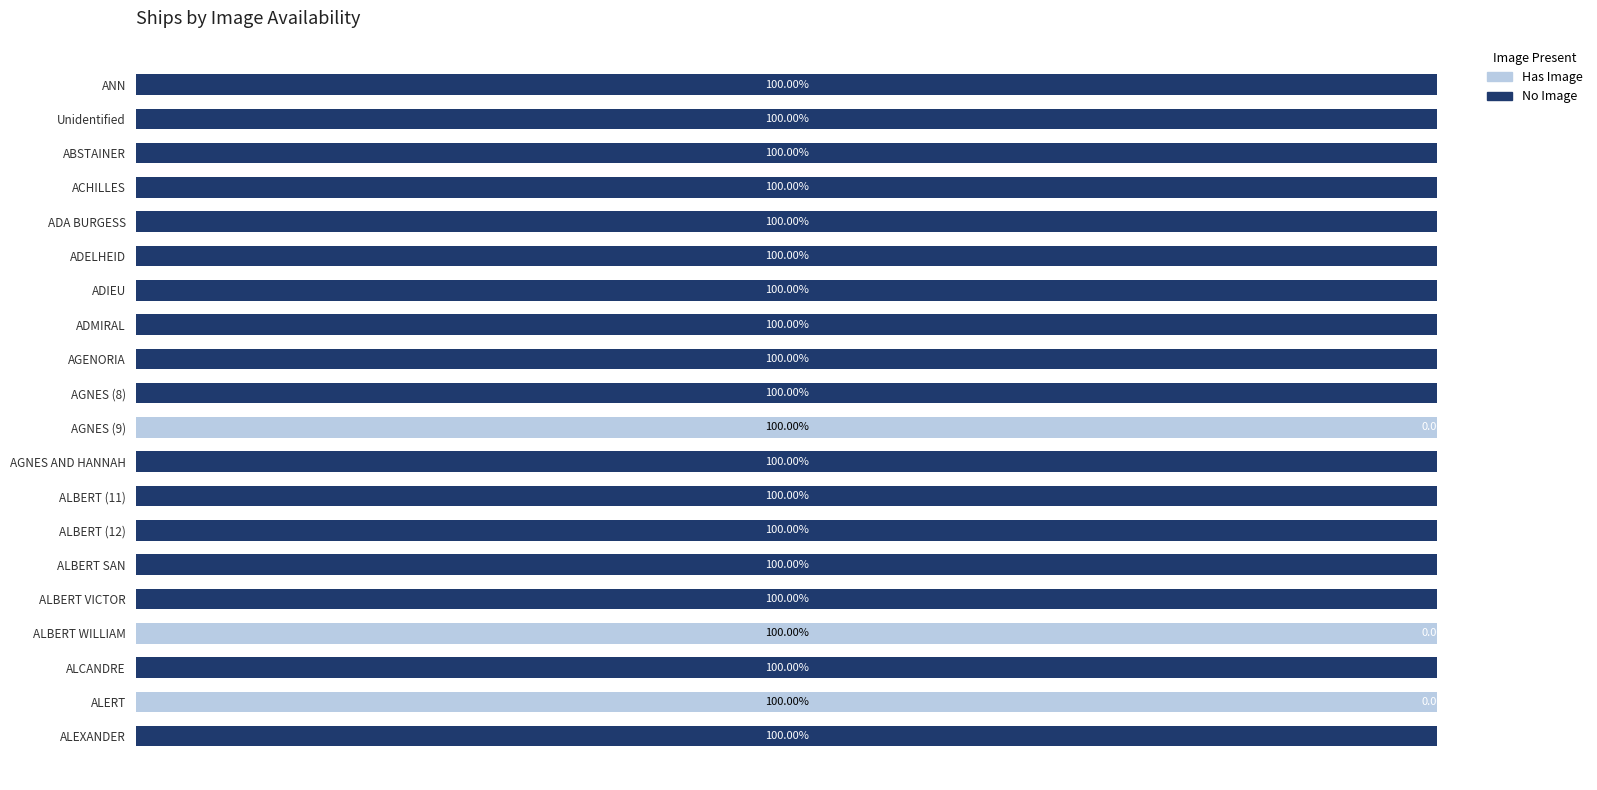

What are all the series names shown in the legend?

Has Image, No Image